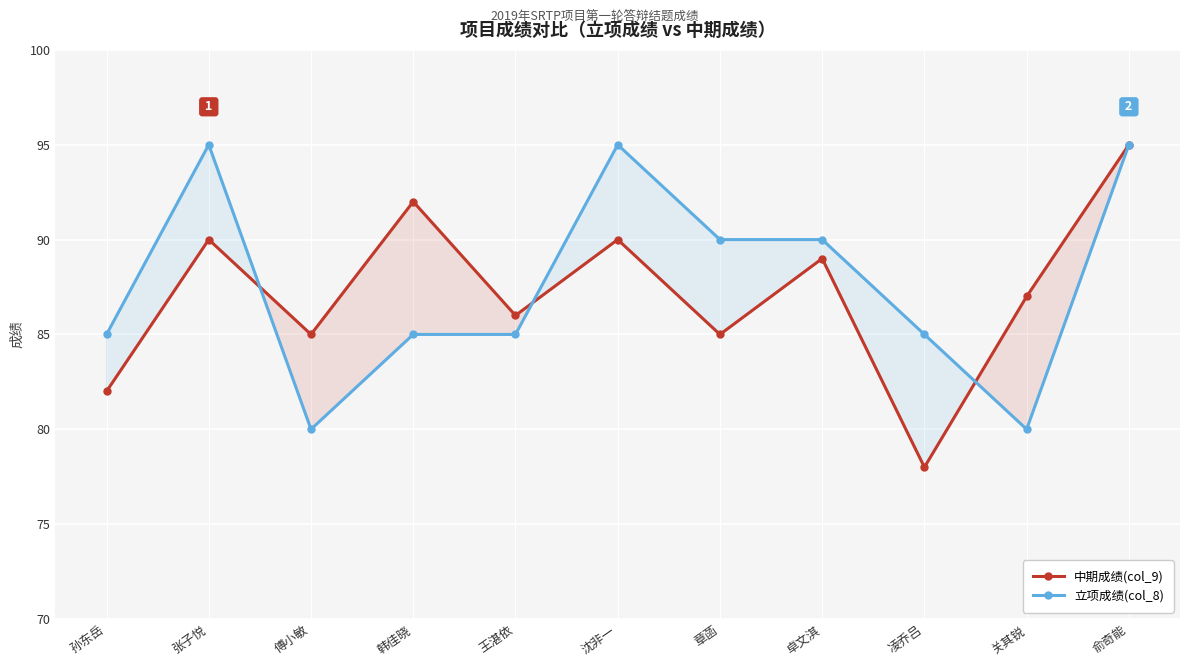

Rank the series by their maximum value, from lowest to highest.

中期成绩(col_9), 立项成绩(col_8)